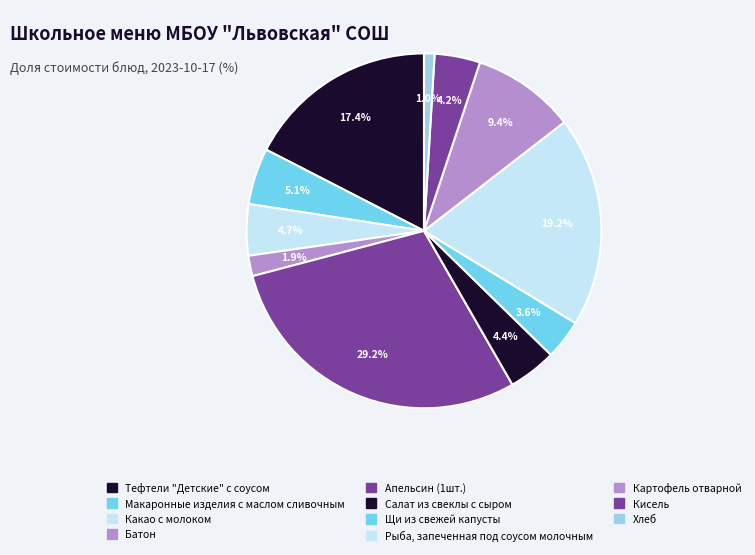

True or false: Картофель отварной accounts for 1% of the total.

False